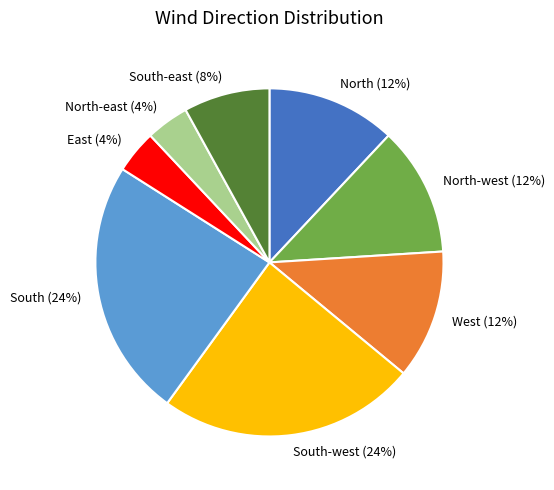

Is it true that North is 3% of the pie?

False